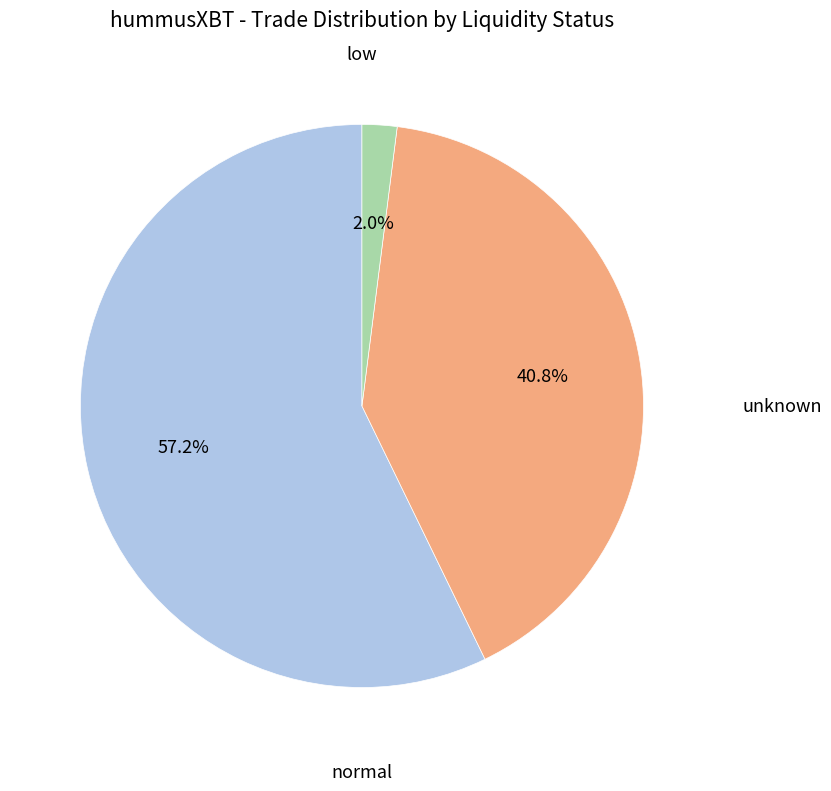

Is there any slice that represents more than half of the pie?

Yes